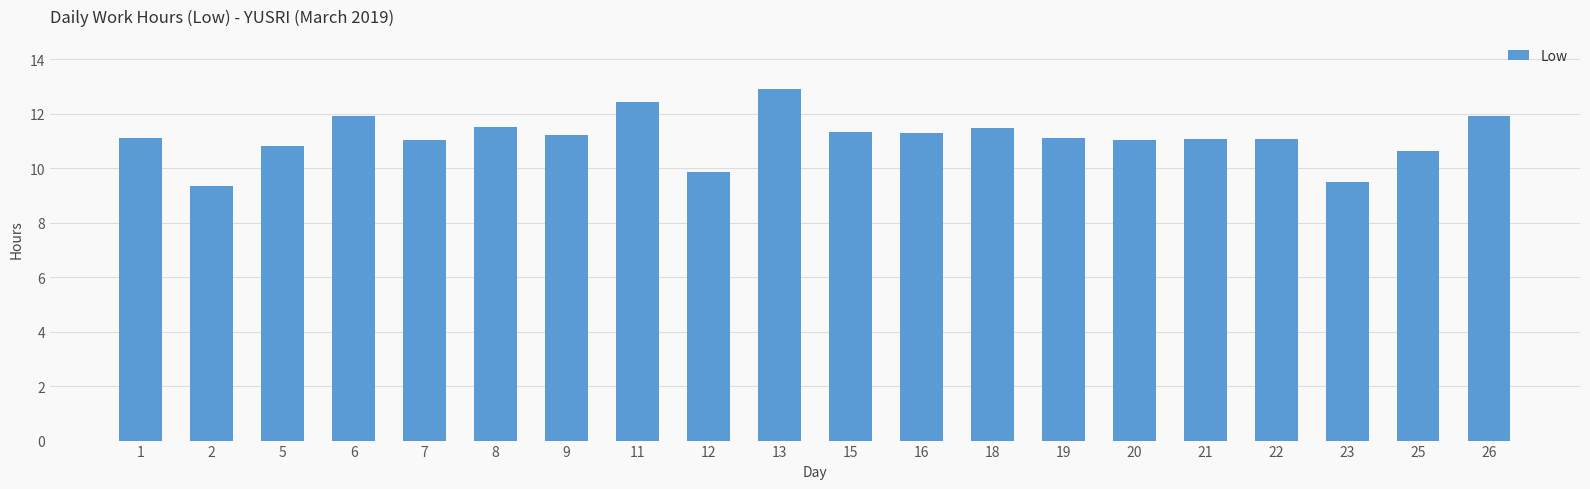

At which category does the chart reach its minimum across all series?

2